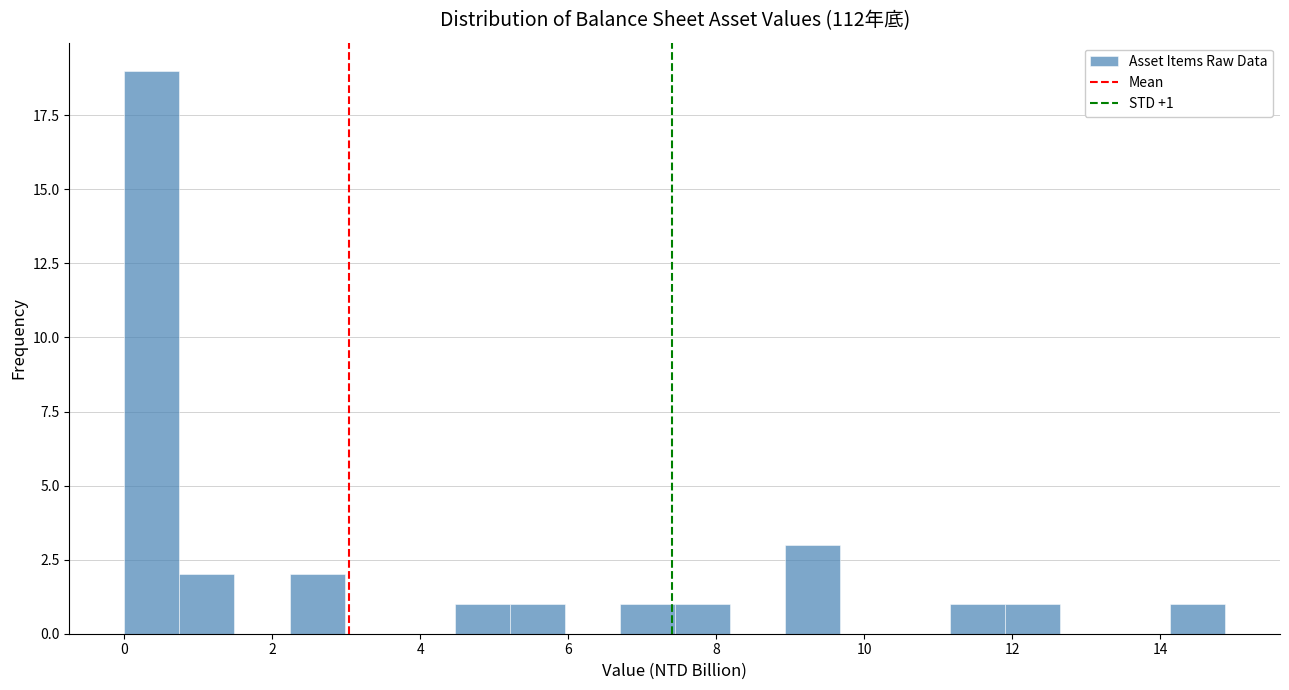

Read against the x-axis, roughly where is the centre of the tallest bar?

0.4